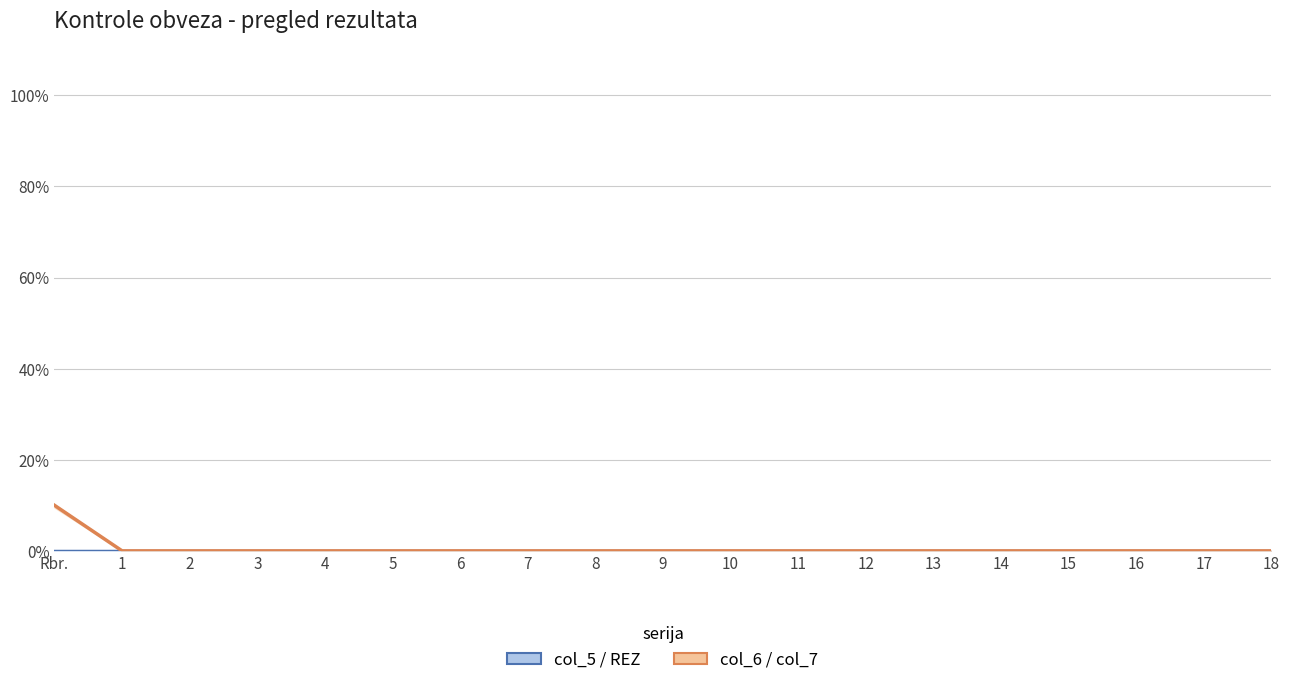

Rank the series by their maximum value, from highest to lowest.

col_7, REZ